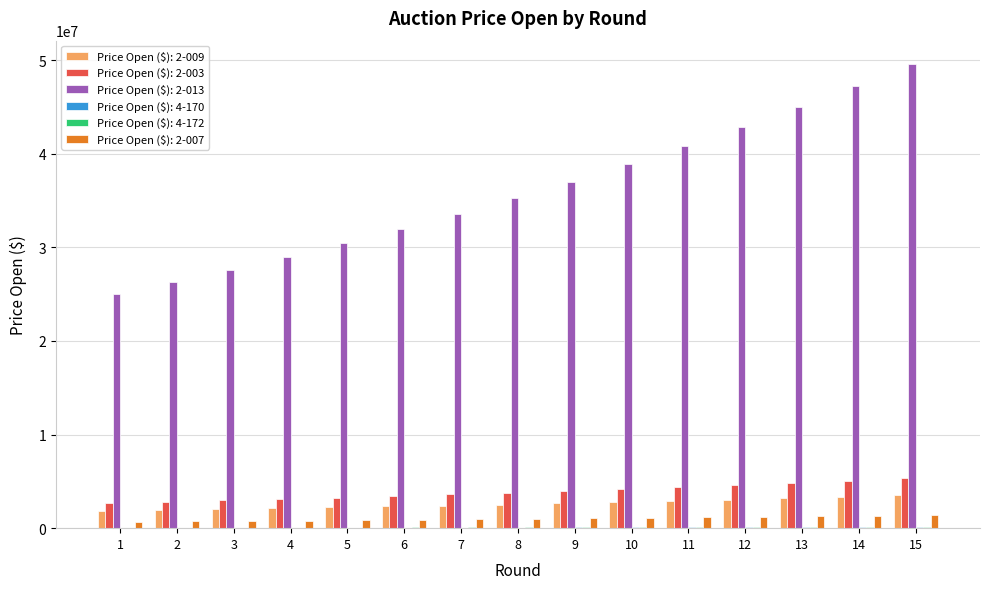

Which series has the largest total across all categories?

Price Open ($): 2-013